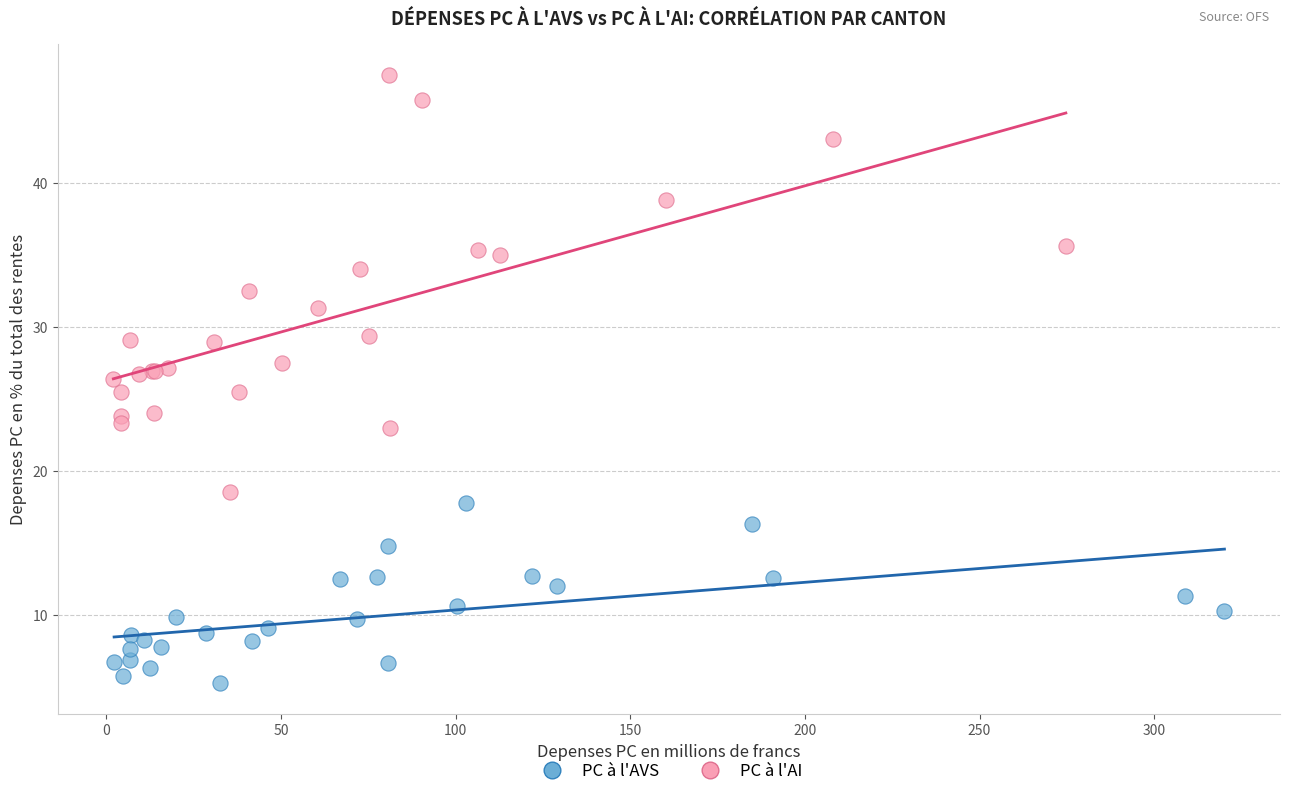

What are all the series names shown in the legend?

PC à l'AVS, PC à l'AI